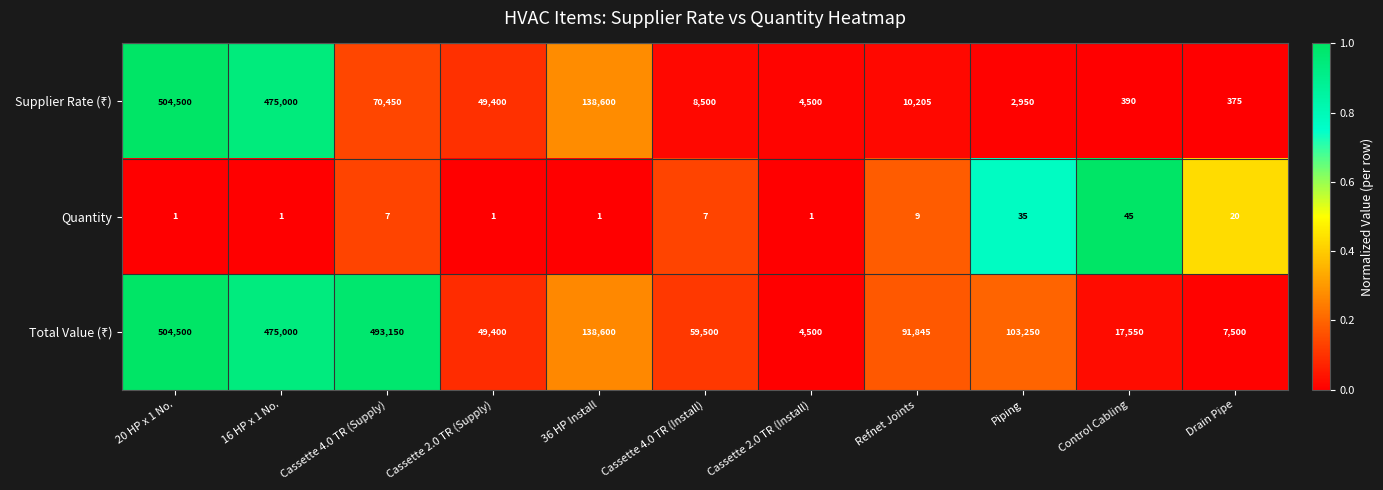

Count the number of data series in this chart.

3